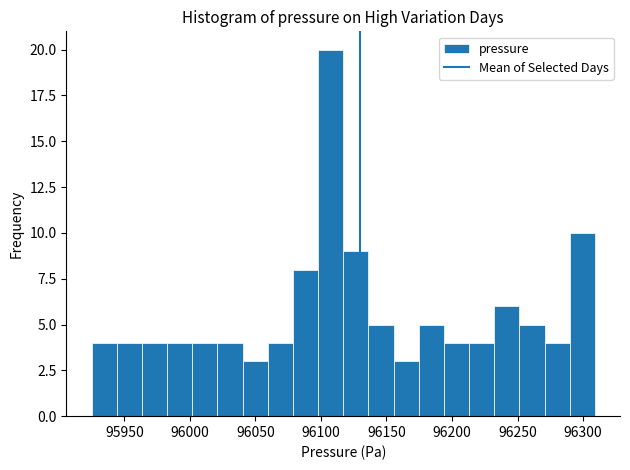

Read against the x-axis, roughly where is the centre of the tallest bar?

96105